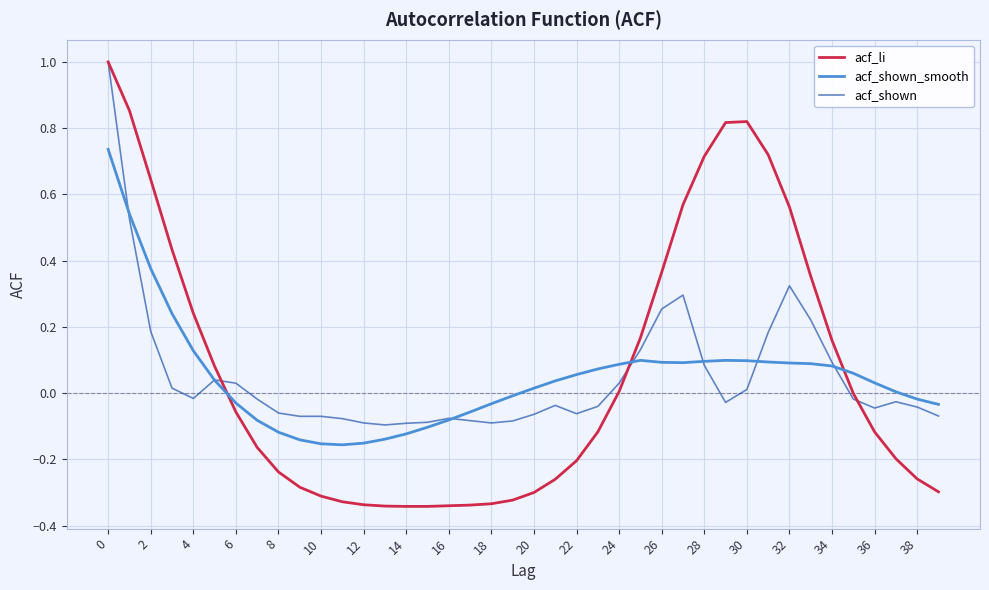

Which series has the widest spread of values?

acf_li